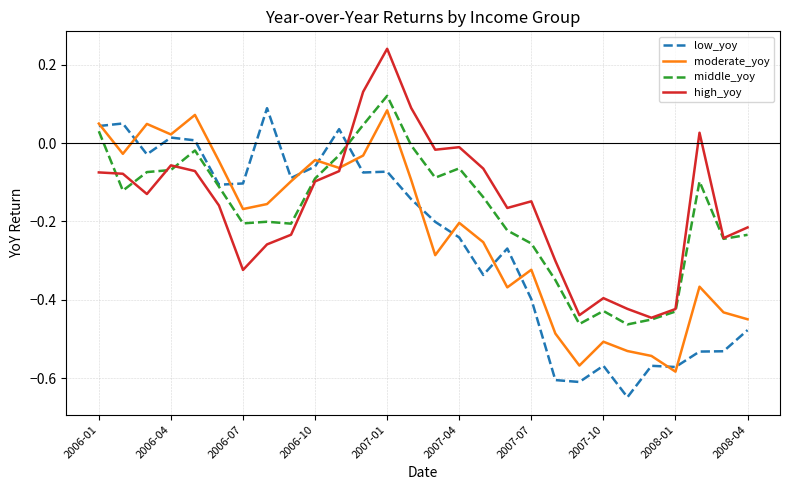

True or false: middle_yoy and moderate_yoy cross at least once.

True